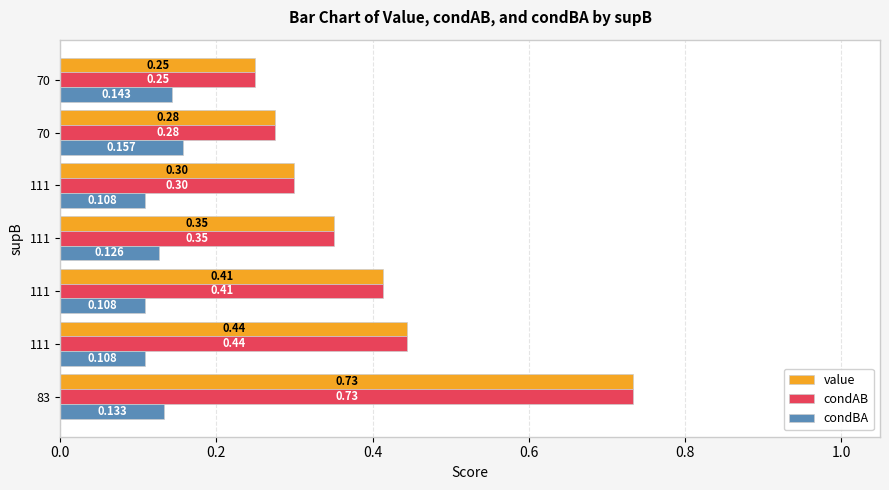

How many categories are shown in the chart?

7